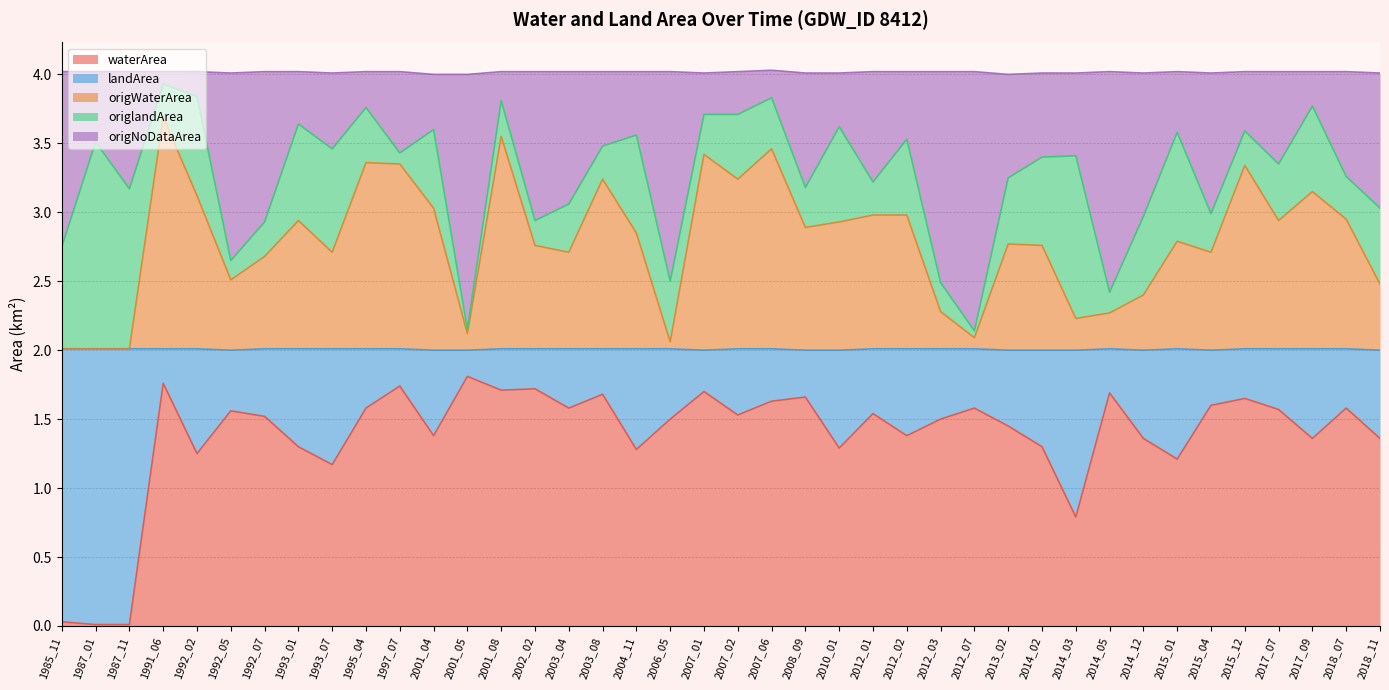

What is the total value across all series at 2015_12?

4.0